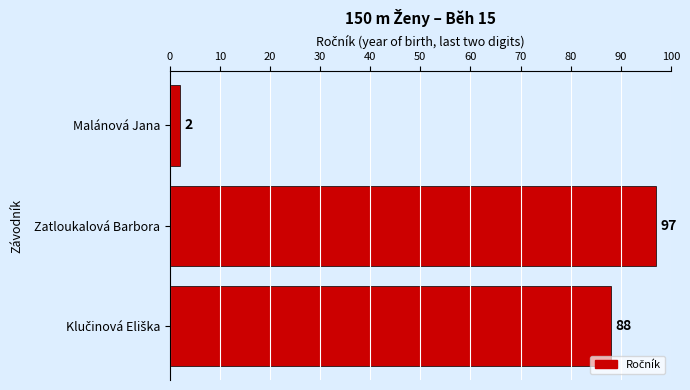

The value at Zatloukalová Barbora is 97. True or false?

True